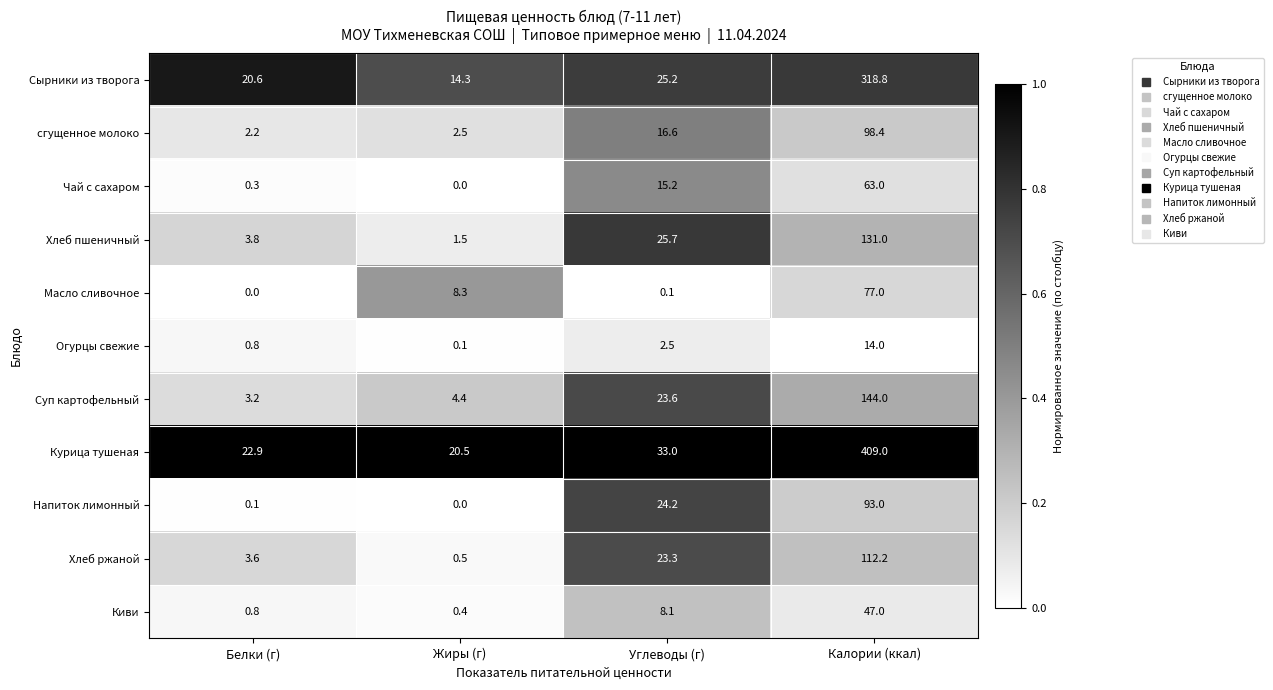

What is the difference between the maximum and minimum values in the Сырники из творога series?

304.5